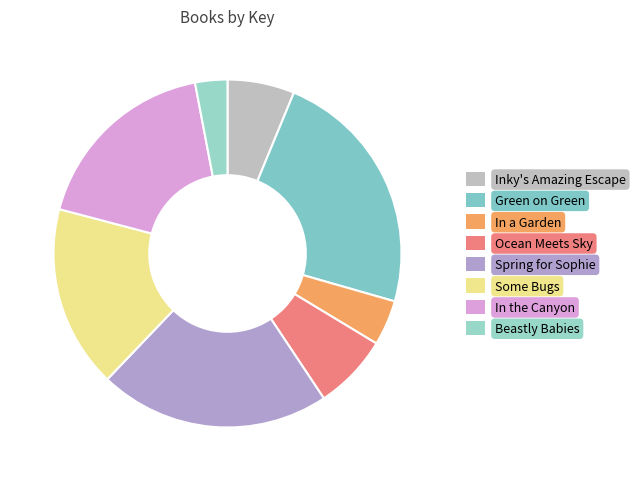

What is the smallest slice in the pie chart?

Beastly Babies